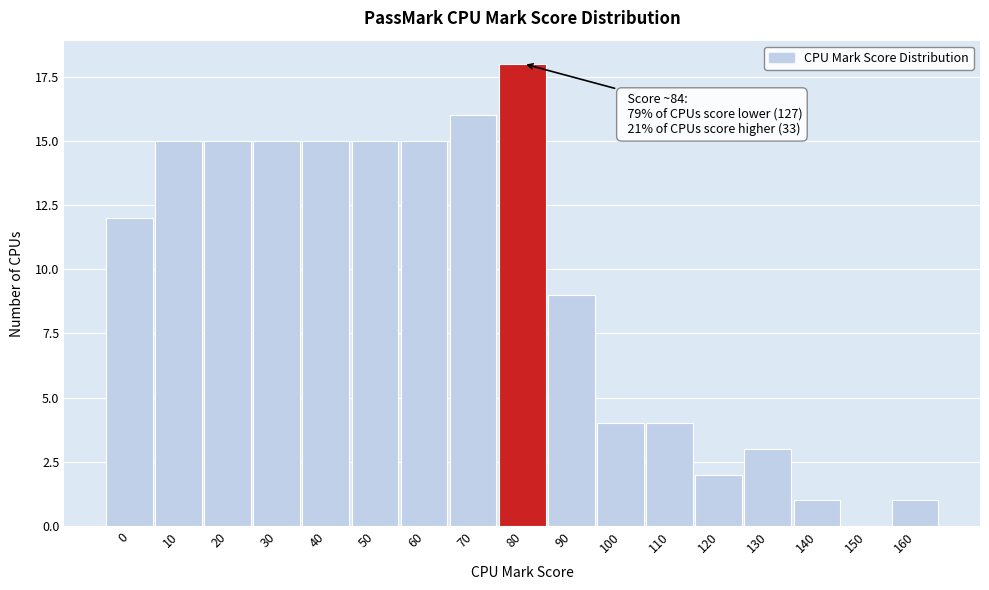

Reading left to right, transcribe all the data shown in this chart.

0=12	10=15	20=15	30=15	40=15	50=15	60=15	70=16	80=18	90=9	100=4	110=4	120=2	130=3	140=1	150=0	160=1